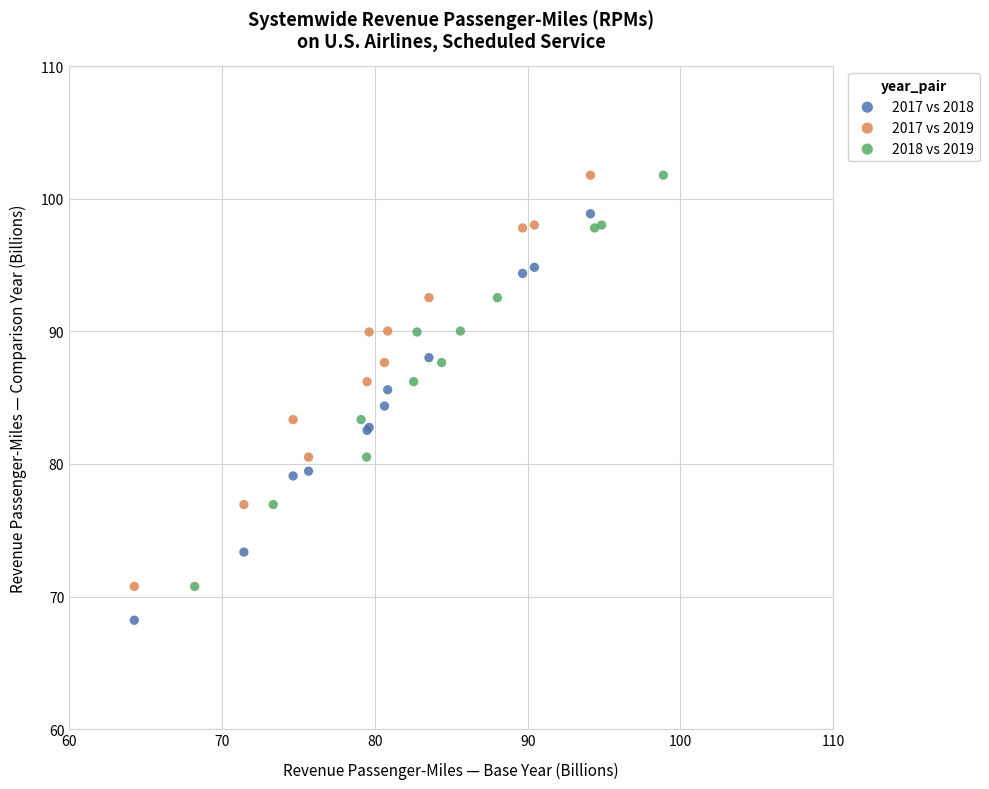

What are all the series names shown in the legend?

2017 vs 2018, 2017 vs 2019, 2018 vs 2019